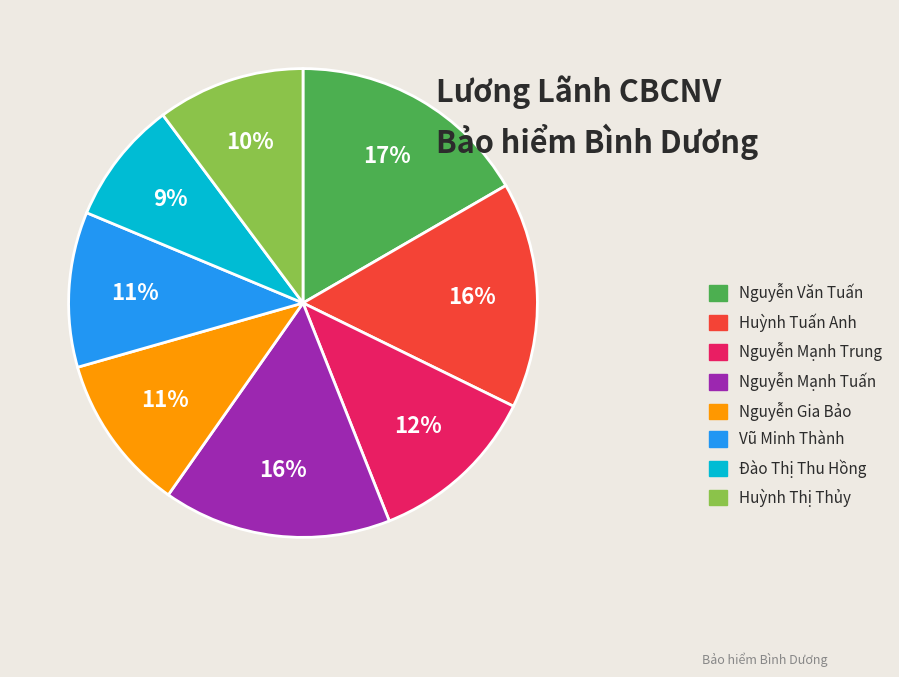

Count the number of slices in the pie.

8